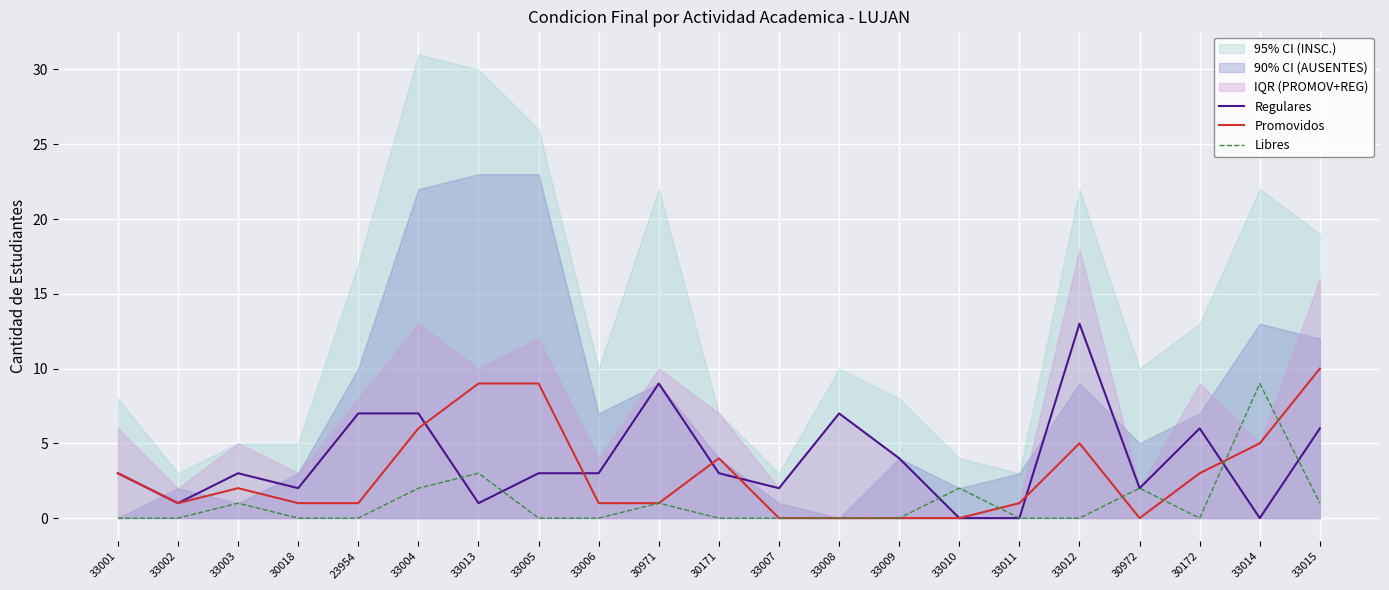

Which series has the largest total across all categories?

Regulares